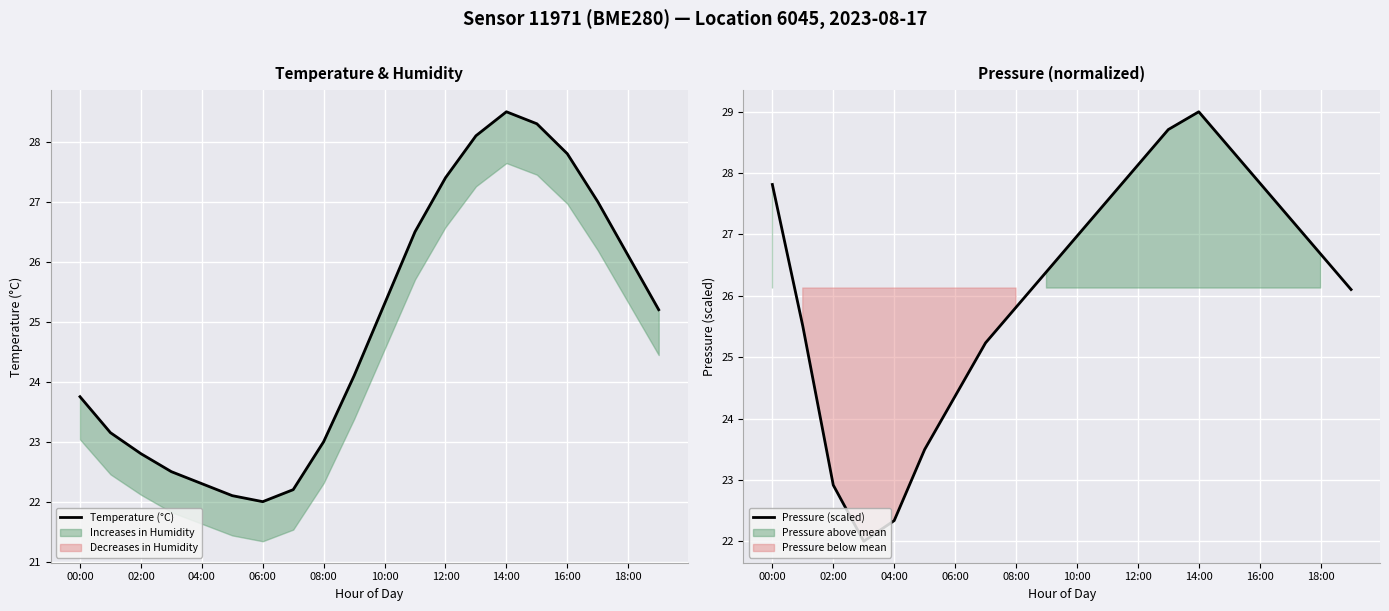

List the series in order of their peak value, lowest first.

Temperature (°C), Pressure (scaled)